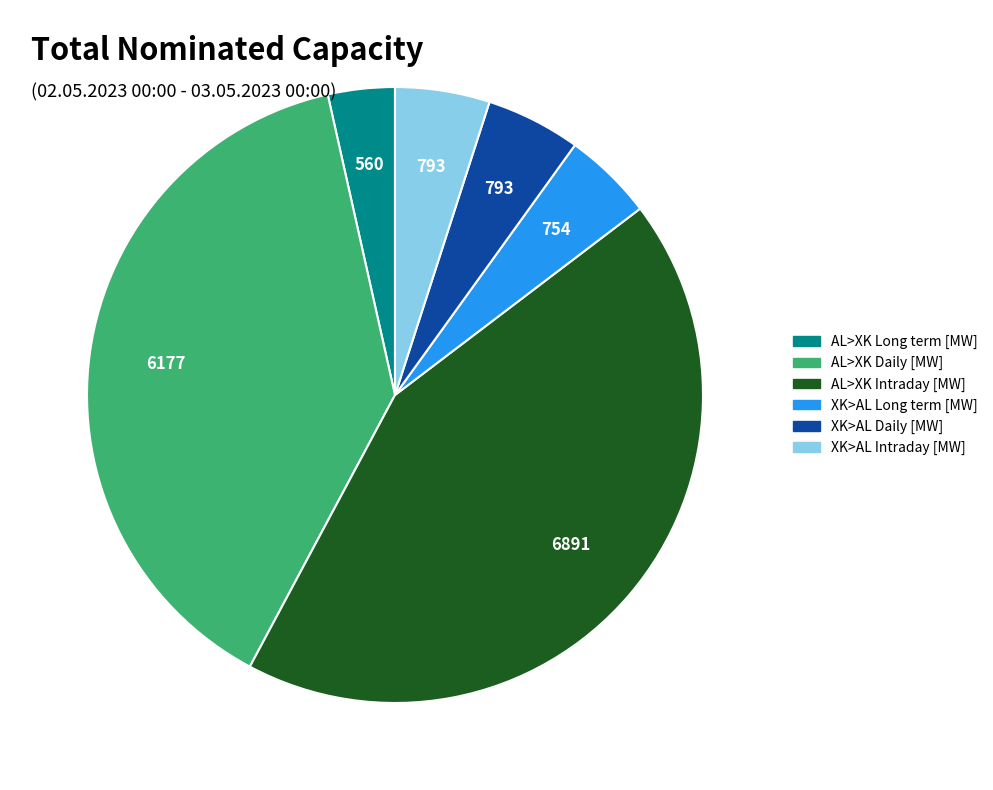

What is the smallest slice in the pie chart?

AL>XK Long term [MW]